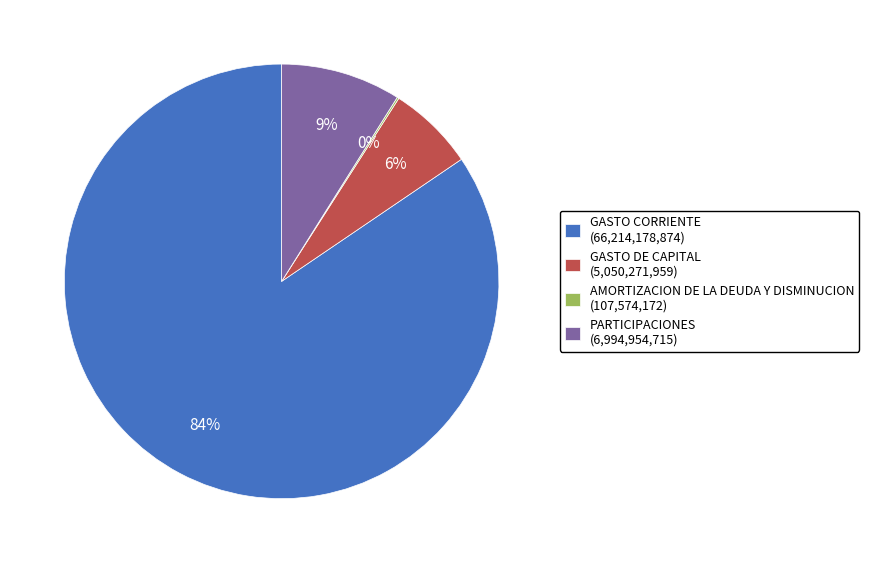

Combined, do GASTO CORRIENTE (66,214,178,874) and GASTO DE CAPITAL (5,050,271,959) account for over 50%?

Yes